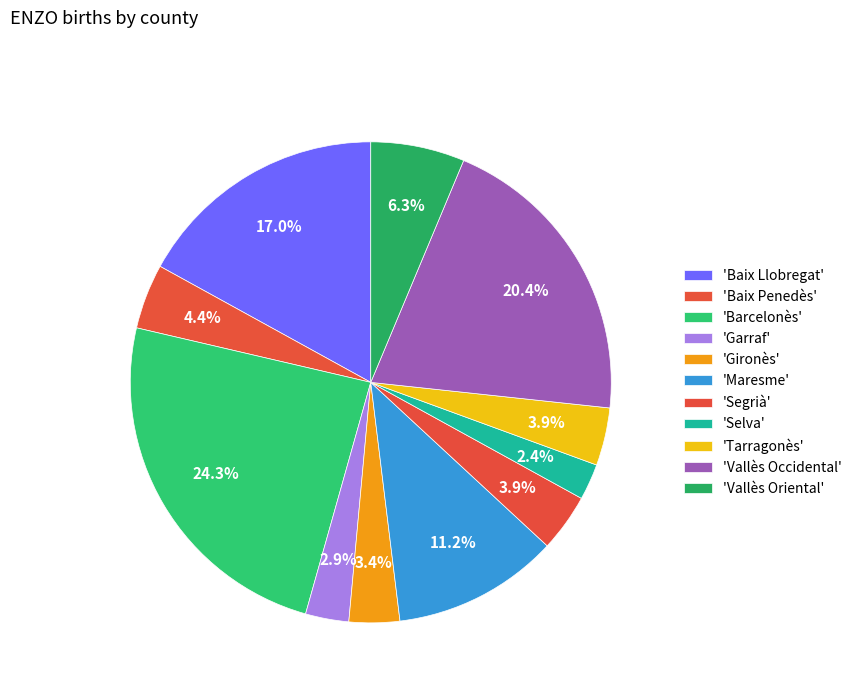

Rank the categories by value from highest to lowest.

Barcelonès, Vallès Occidental, Baix Llobregat, Maresme, Vallès Oriental, Baix Penedès, Segrià, Tarragonès, Gironès, Garraf, Selva